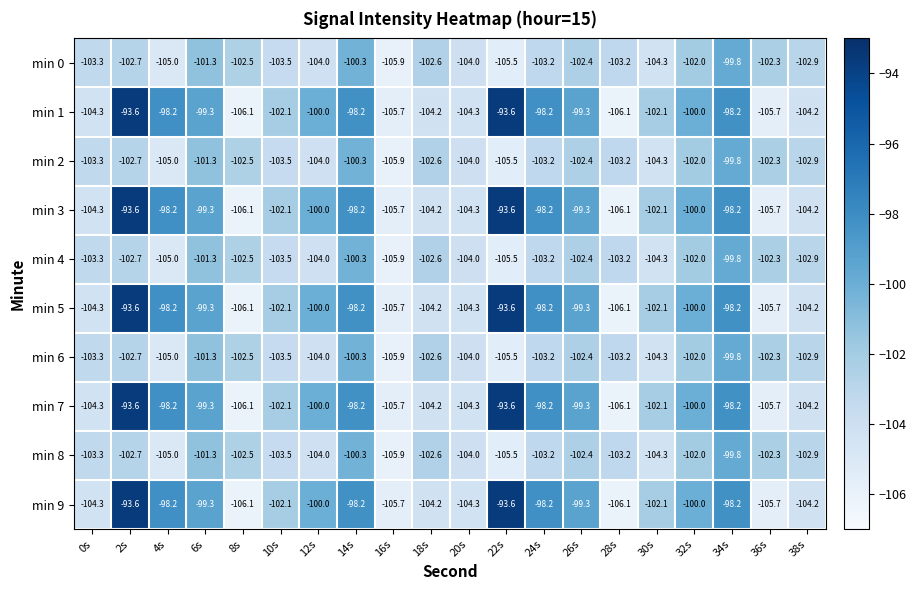

What is the minimum value shown in the chart?

-106.1